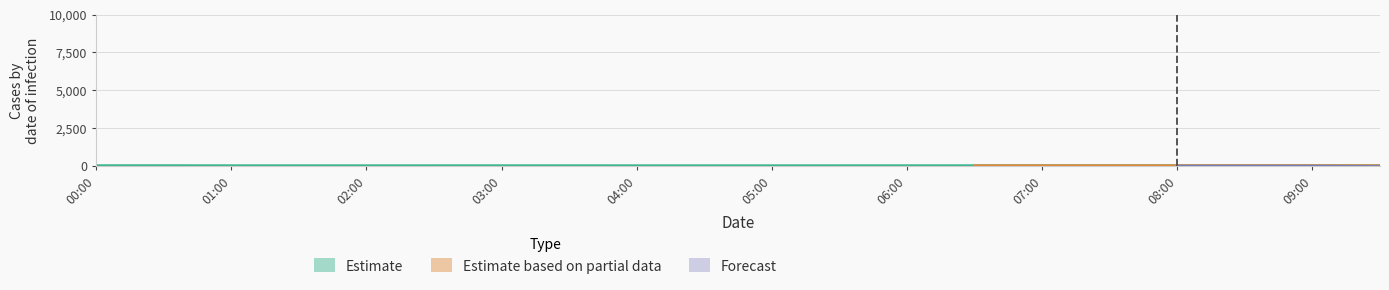

At how many categories does at least one series exceed 6?

20